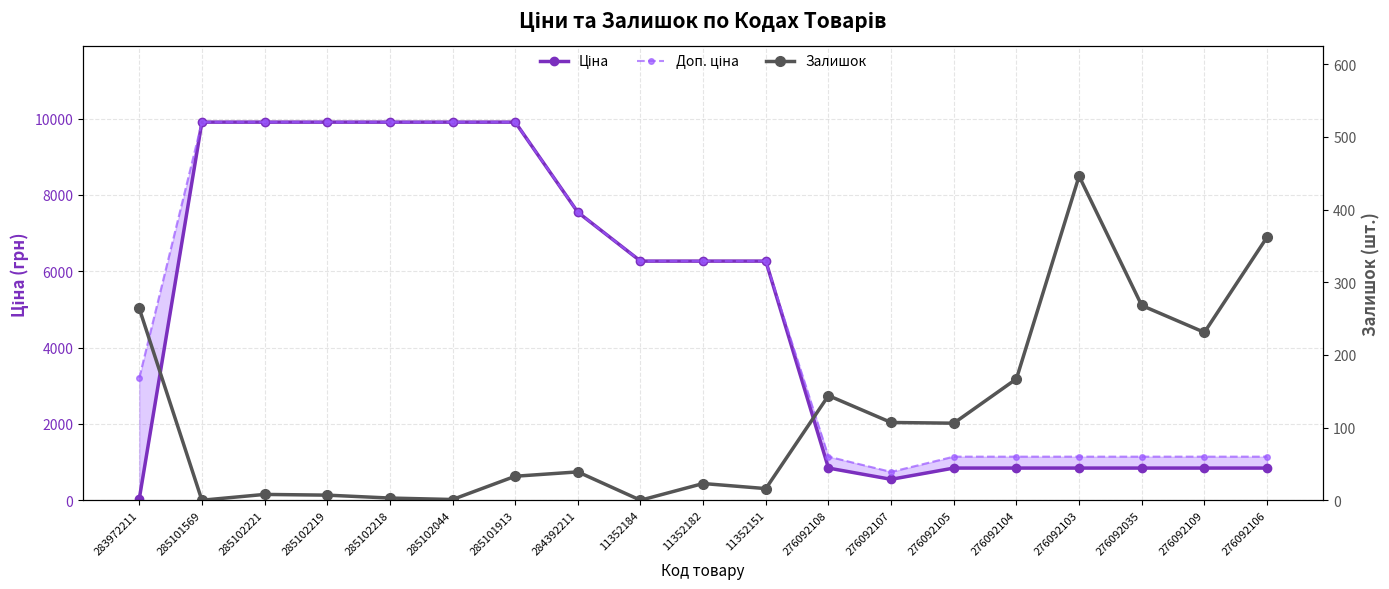

How many interior local valleys does the Ціна series have?

1